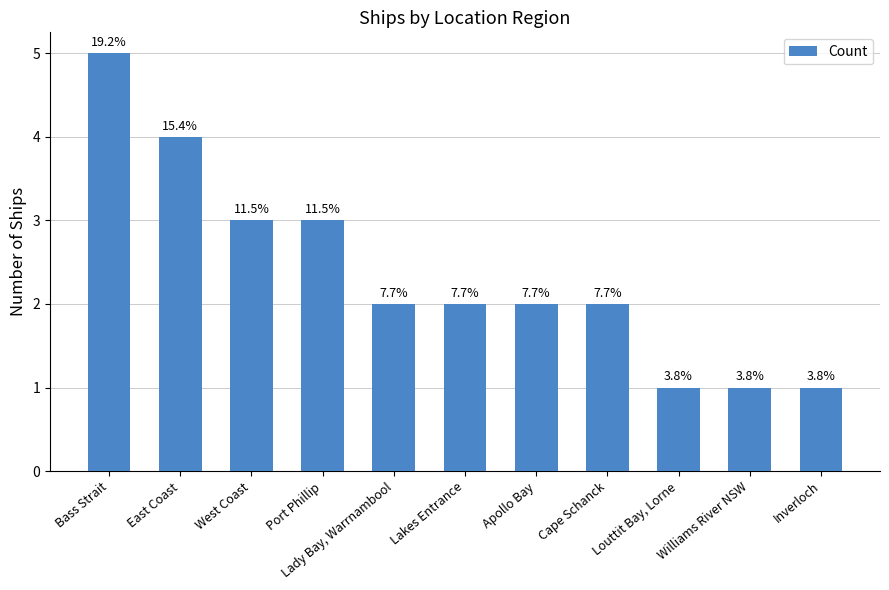

Does the chart contain any negative values?

No